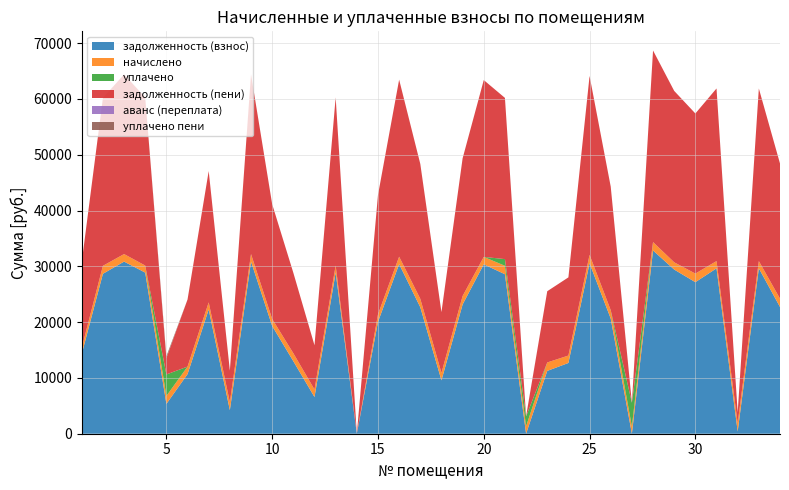

Reading left to right, extract all data points from this chart.

задолженность (взнос): 14292.1	28658.5	30847.0	28871.0	5342.8	10679.1	22274.3	4228.6	30847.0	19302.4	12993.1	6575.4	28871.0	0.0	20039.0	30396.5	22663.8	9564.2	23163.8	30358.0	28579.4	0.0	11256.8	12680.0	30545.5	20636.4	0.0	32834.8	29420.4	27155.6	29639.5	406.9	29639.5	22710.7
начислено: 1084.8	1428.0	1348.8	1262.4	1428.0	1348.8	1262.4	1428.0	1348.8	1262.4	1428.0	1348.8	1262.4	0.0	1348.8	1329.6	1512.0	1329.6	1512.0	1329.6	1512.0	1329.6	1512.0	1329.6	1512.0	1502.4	1296.0	1502.4	1296.0	1538.4	1296.0	1502.4	1296.0	1502.4
уплачено: 0.0	0.0	0.0	0.0	3851.8	0.0	0.0	0.0	0.0	0.0	0.0	0.0	0.0	0.0	0.0	0.0	0.0	0.0	0.0	0.0	1200.0	1780.0	0.0	0.0	0.0	0.0	4250.0	0.0	0.0	0.0	0.0	0.0	0.0	0.0
задолженность (пени): 15376.9	30086.5	32195.8	30133.4	2919.0	12027.9	23536.7	5656.6	32195.8	20564.8	14421.1	7924.2	30133.4	0.0	21387.8	31726.1	24175.8	10893.8	24675.8	31687.6	28891.4	0.0	12768.8	14009.6	32057.5	22138.8	0.0	34337.2	30716.4	28694.0	30935.5	1909.3	30935.5	24213.1
аванс (переплата): 0.0	0.0	0.0	0.0	0.0	0.0	0.0	0.0	0.0	0.0	0.0	0.0	0.0	0.0	0.0	0.0	0.0	0.0	0.0	0.0	0.0	42.2	0.0	0.0	0.0	0.0	24.8	0.0	0.0	0.0	0.0	0.0	0.0	0.0
уплачено пени: 0.0	0.0	0.0	0.0	341.3	0.0	0.0	0.0	0.0	0.0	0.0	0.0	0.0	0.0	0.0	0.0	0.0	0.0	0.0	0.0	0.0	0.0	0.0	0.0	0.0	0.0	0.0	0.0	0.0	0.0	0.0	0.0	0.0	0.0